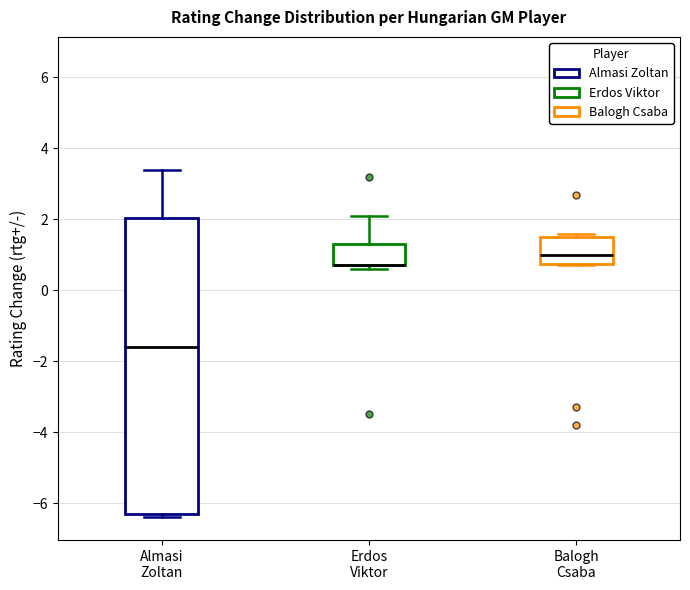

Comparing the boxes themselves (not the whiskers), which one is the tallest?

Almasi Zoltan